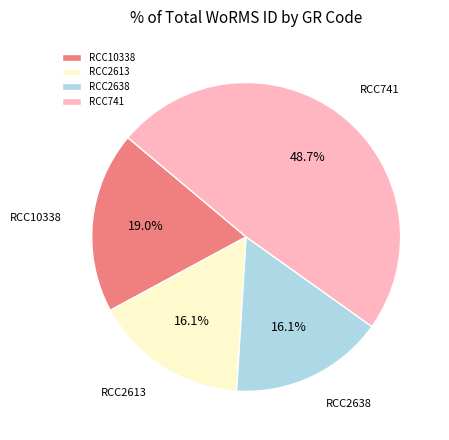

What is the total percentage of RCC2613 and RCC741?

64.9%